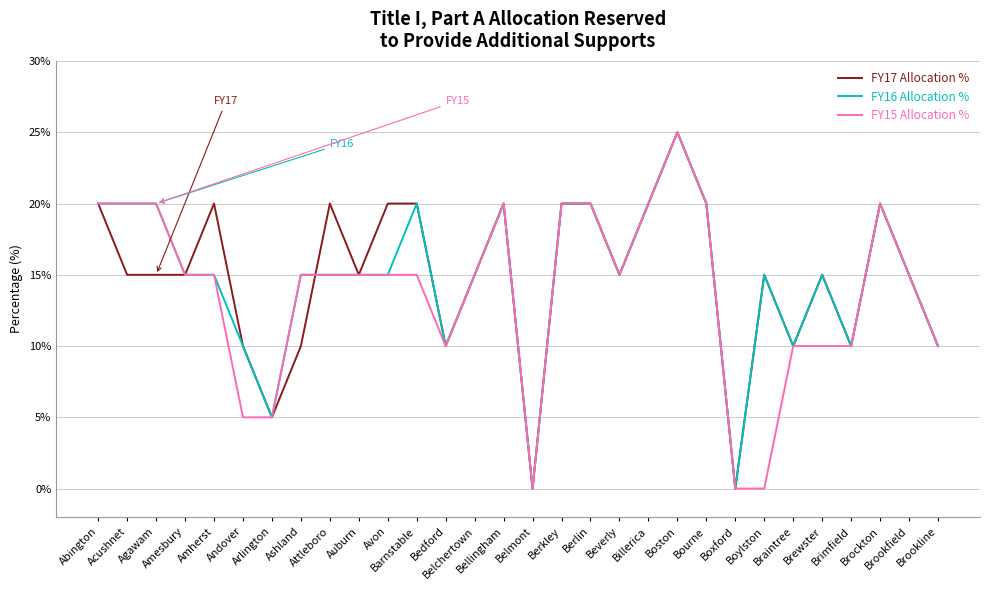

The FY15 Allocation % series shows 6 at Ashland. True or false?

False